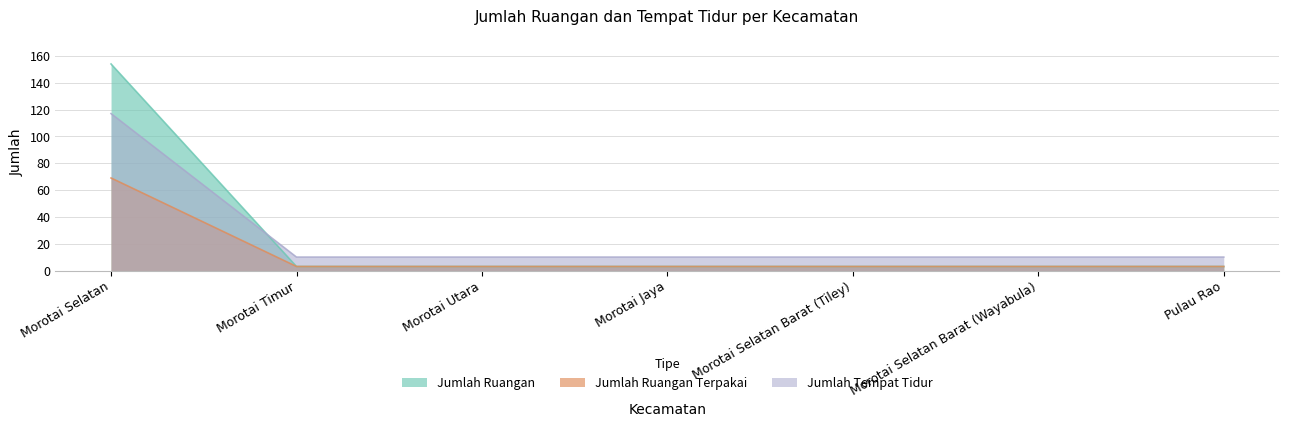

What is the difference between the maximum and minimum values in the Jumlah Ruangan series?

107